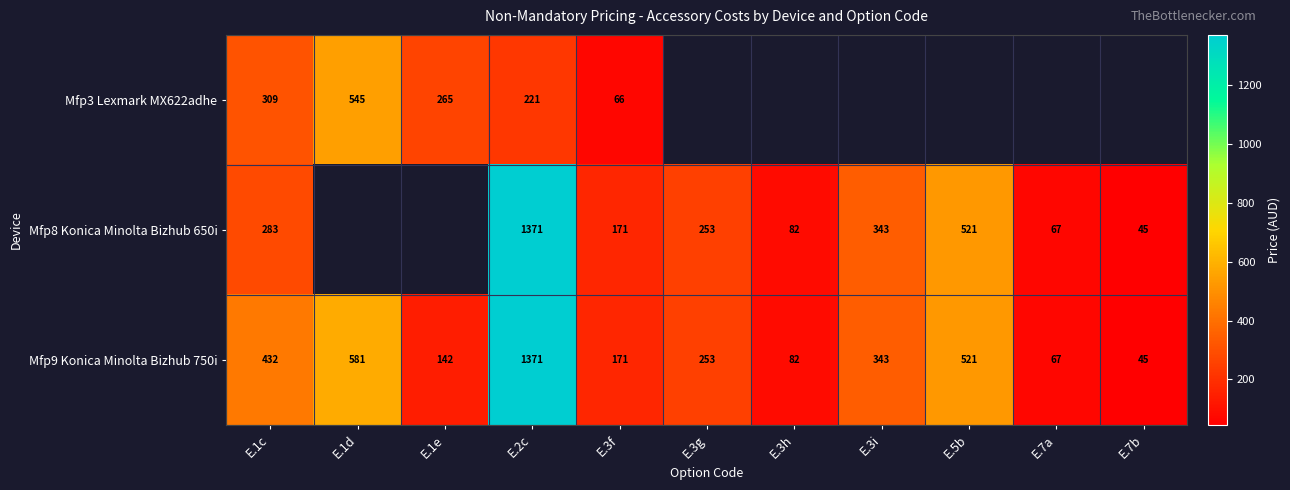

What is the difference between the second highest and minimum values in the Mfp9 Konica Minolta Bizhub 750i series?

536.3